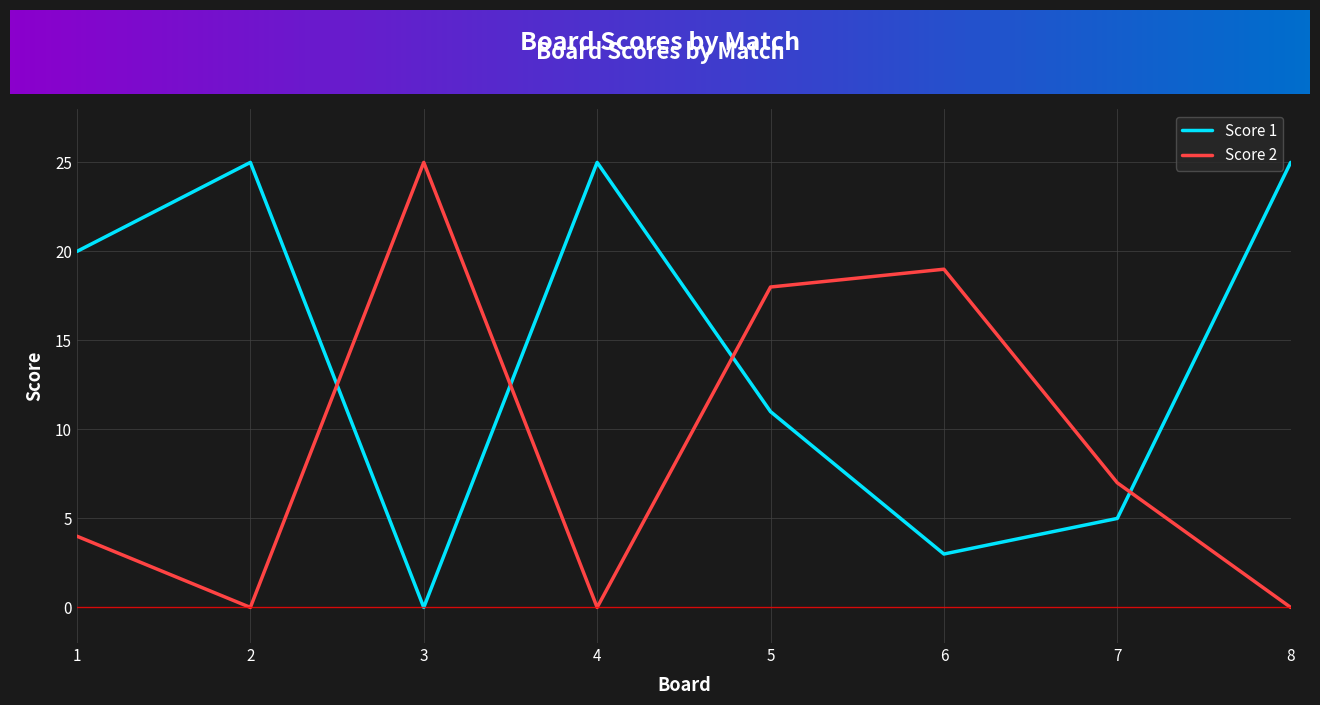

Which series changed the most between 2 and 7?

Score 1